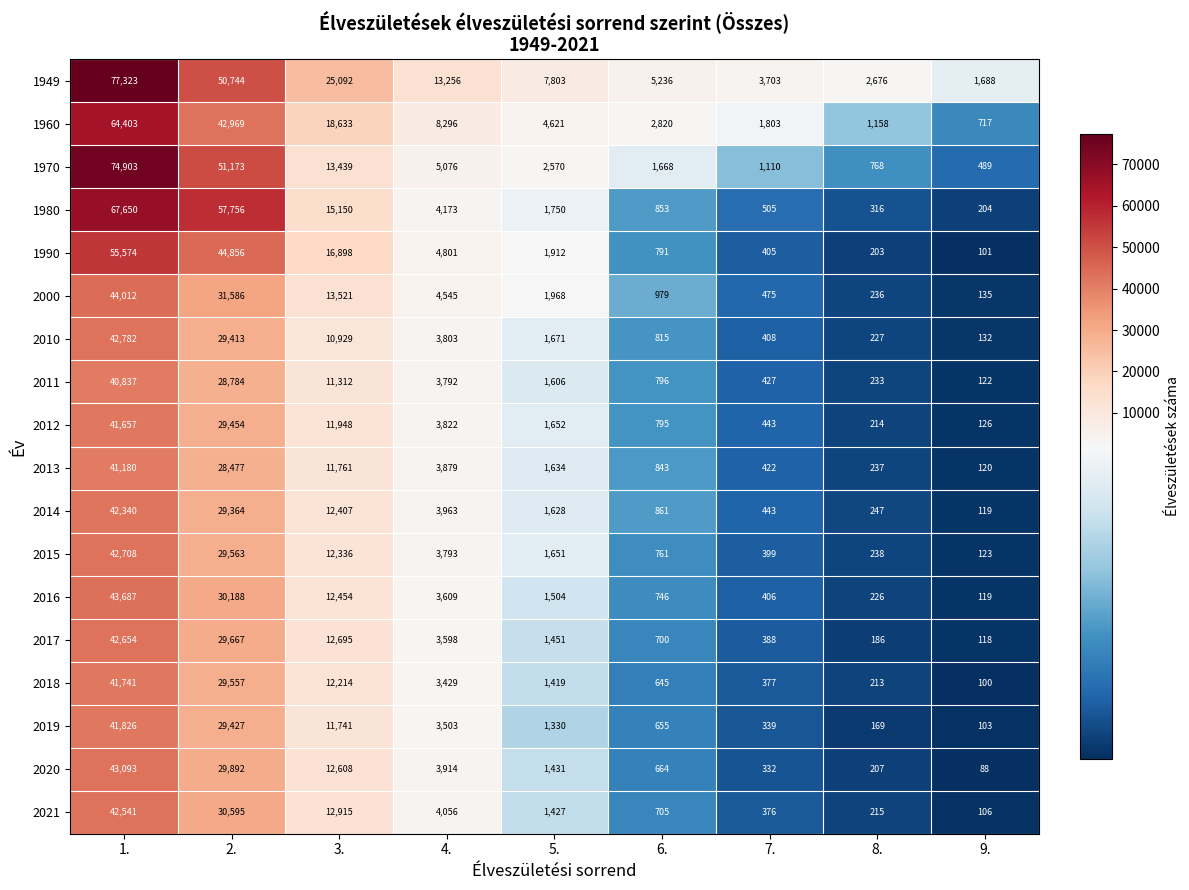

The value of 2010 at 1. is 42782. True or false?

True